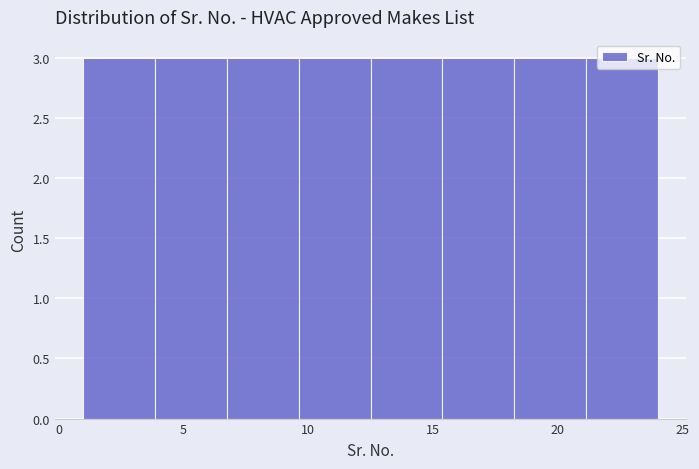

Reading left to right, transcribe this chart: for each bar, give the range it covers on the x-axis and its height. Neither the bar edges nor the heights are printed on the chart, so give them approximately, as read against the axes.

1.0 to 4.0: 3
4.0 to 7.0: 3
7.0 to 9.5: 3
9.5 to 12.5: 3
12.5 to 15.5: 3
15.5 to 18.5: 3
18.5 to 21.0: 3
21.0 to 24.0: 3